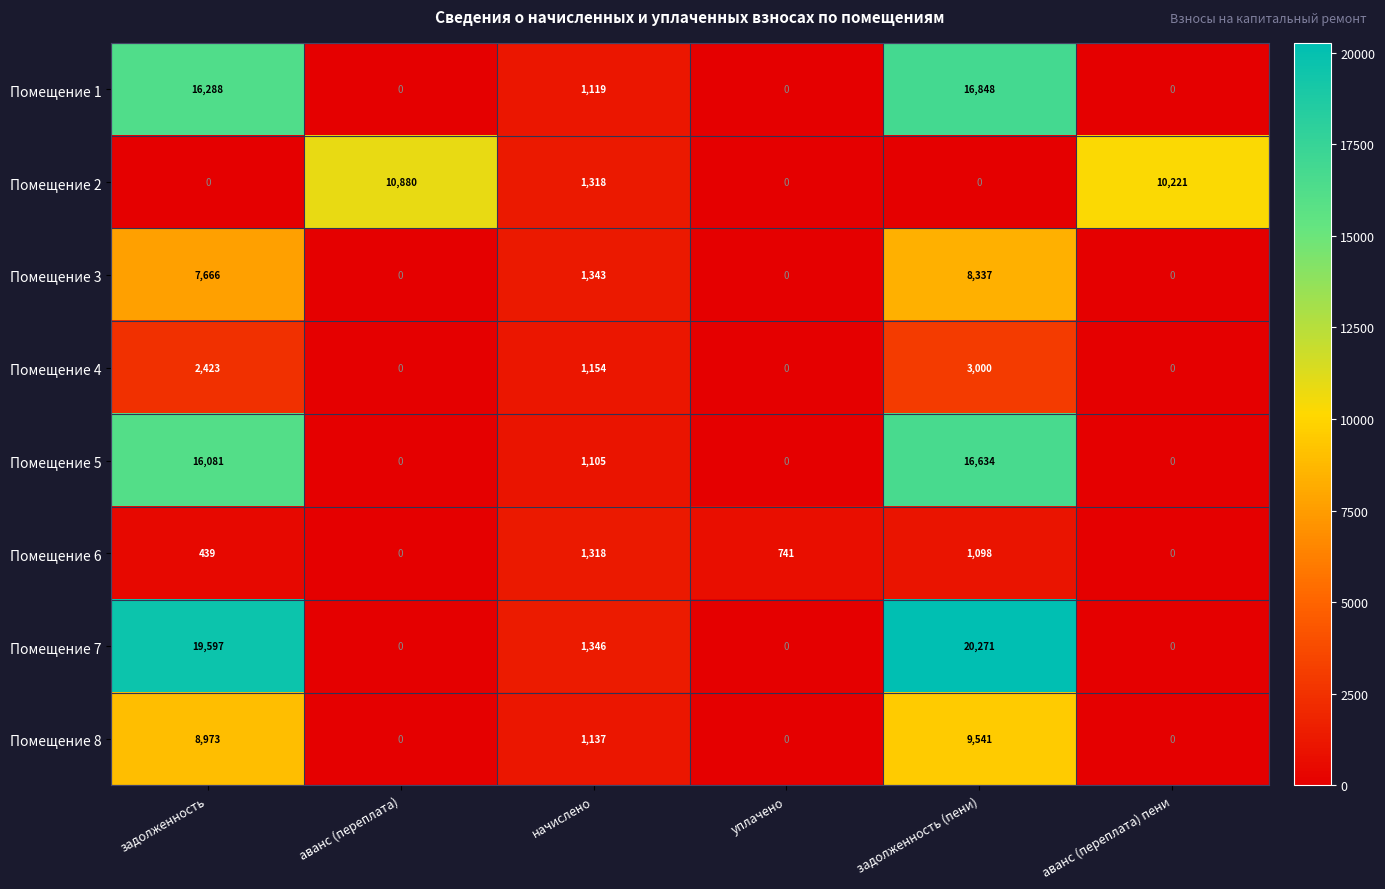

What is the sum of the Помещение 1 values at начислено and уплачено?

1119